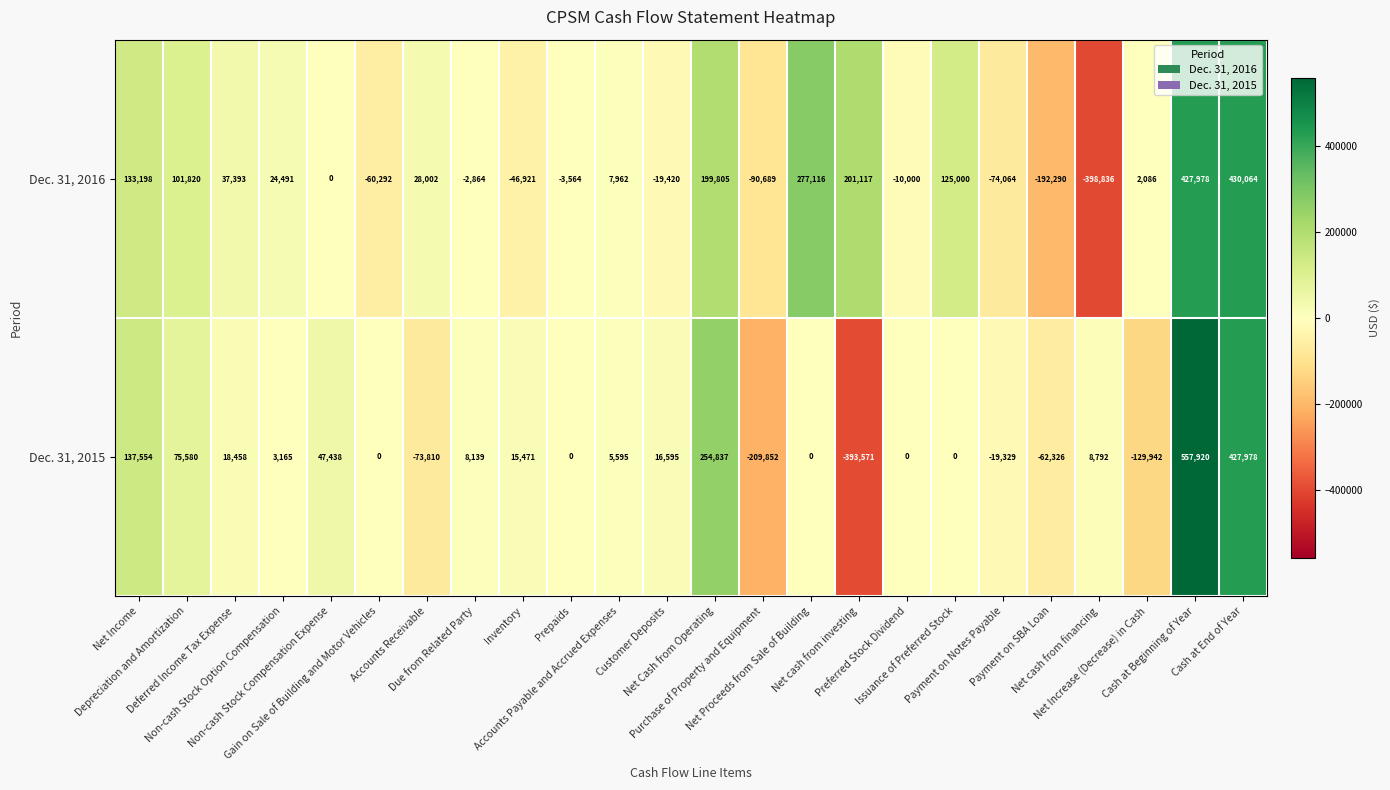

What is the difference between the second highest and second lowest values in the Dec. 31, 2016 series?

620268